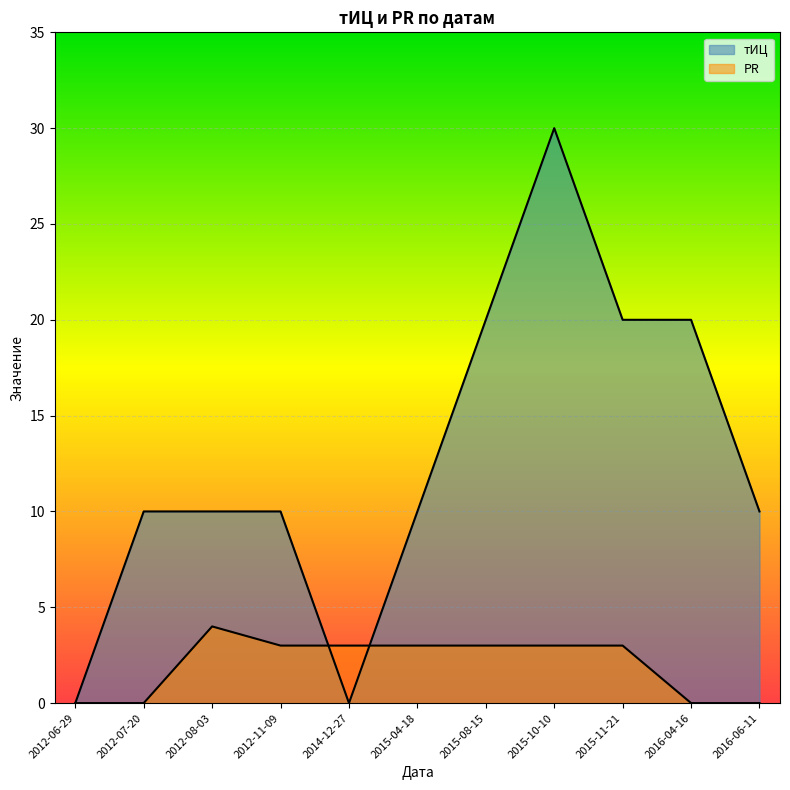

True or false: тИЦ has more than 2 interior local peaks.

False